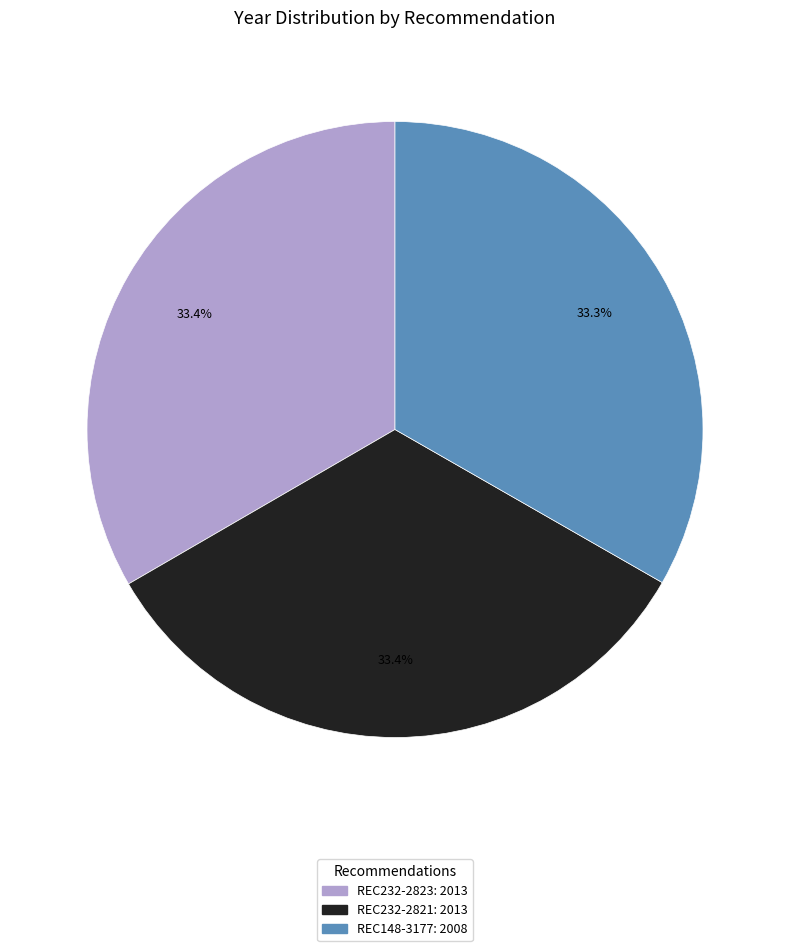

What is the total percentage of REC148-3177 and REC232-2823?

66.6%